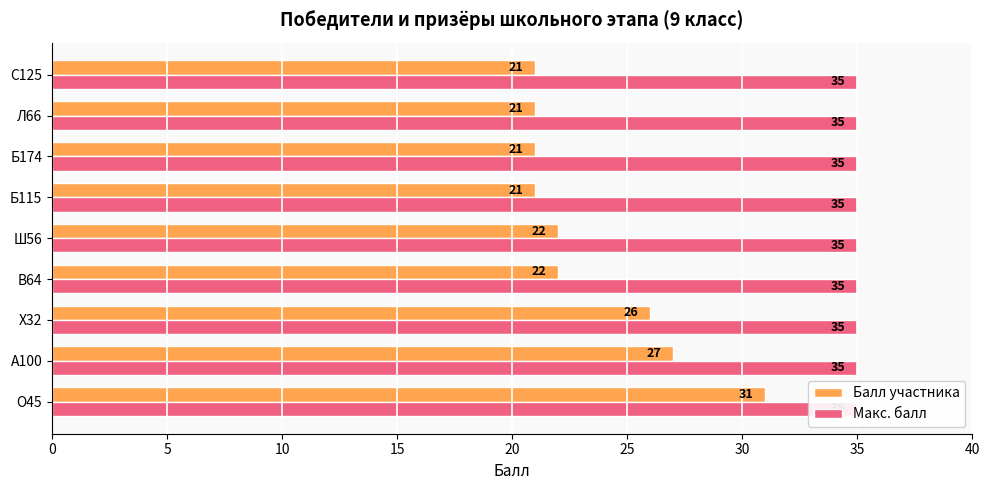

What is the average value of the Балл участника series?

23.6